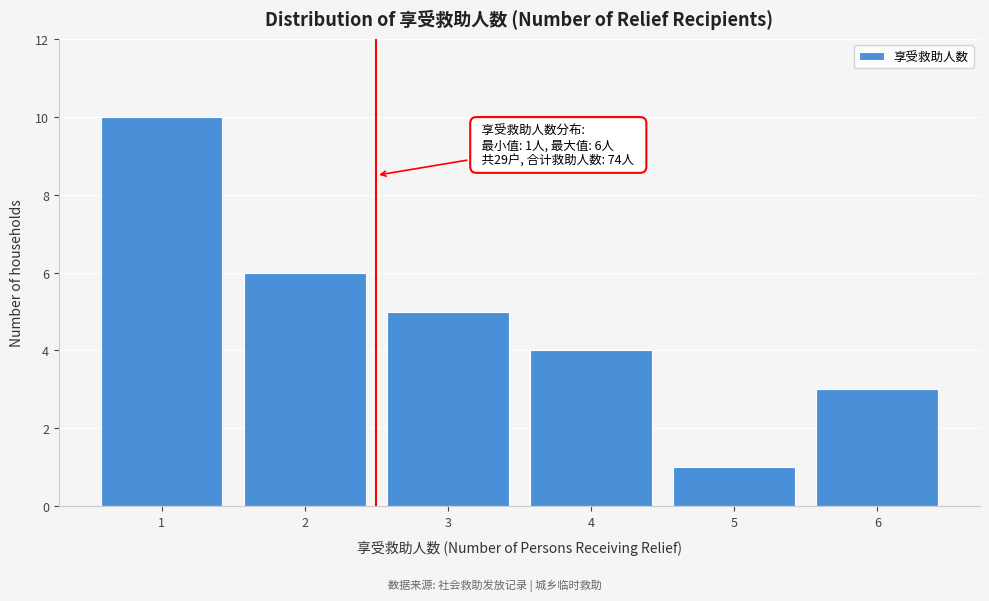

Over which range of the x-axis is the bar tallest?

0.5 to 1.5